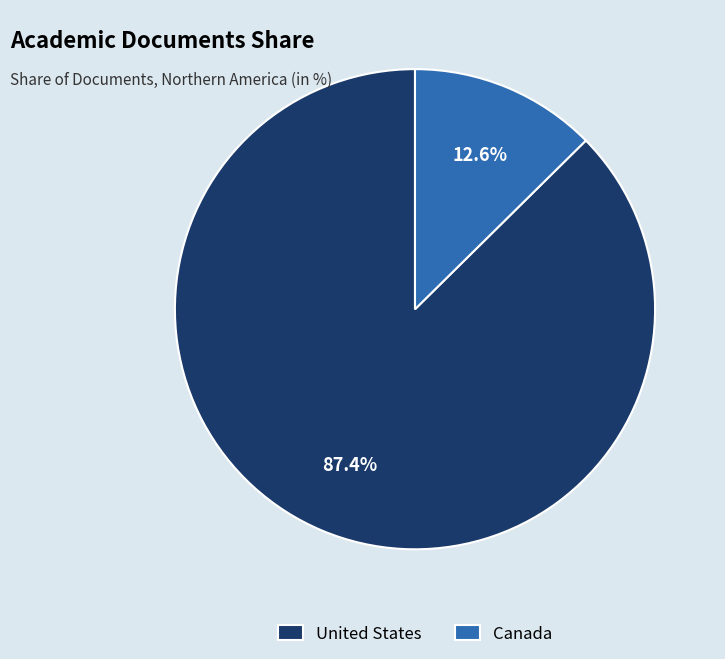

Rank the categories by value from highest to lowest.

United States, Canada